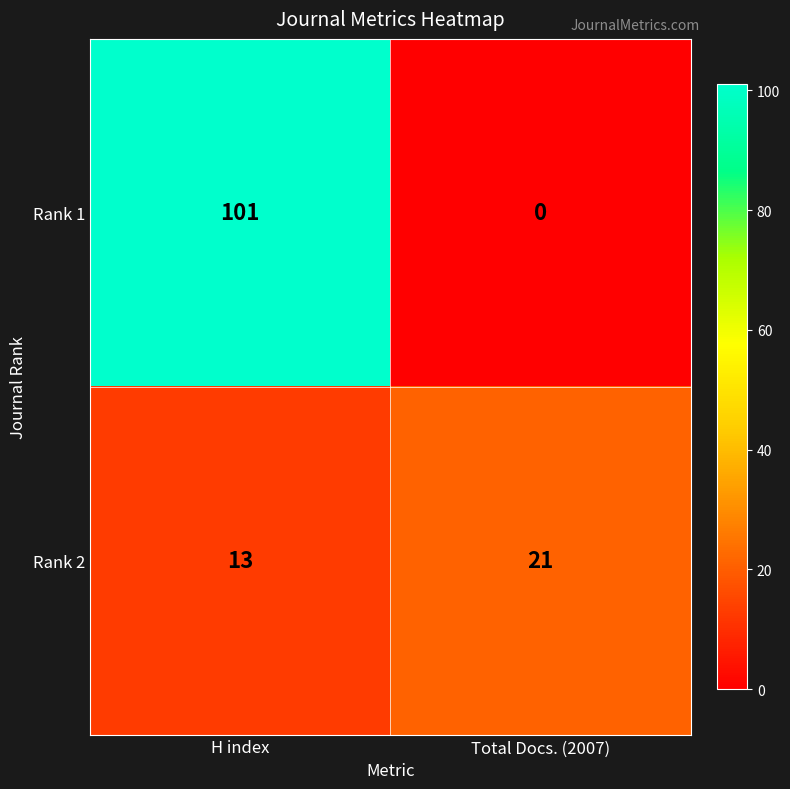

What is the total value across all series at Total Docs. (2007)?

21